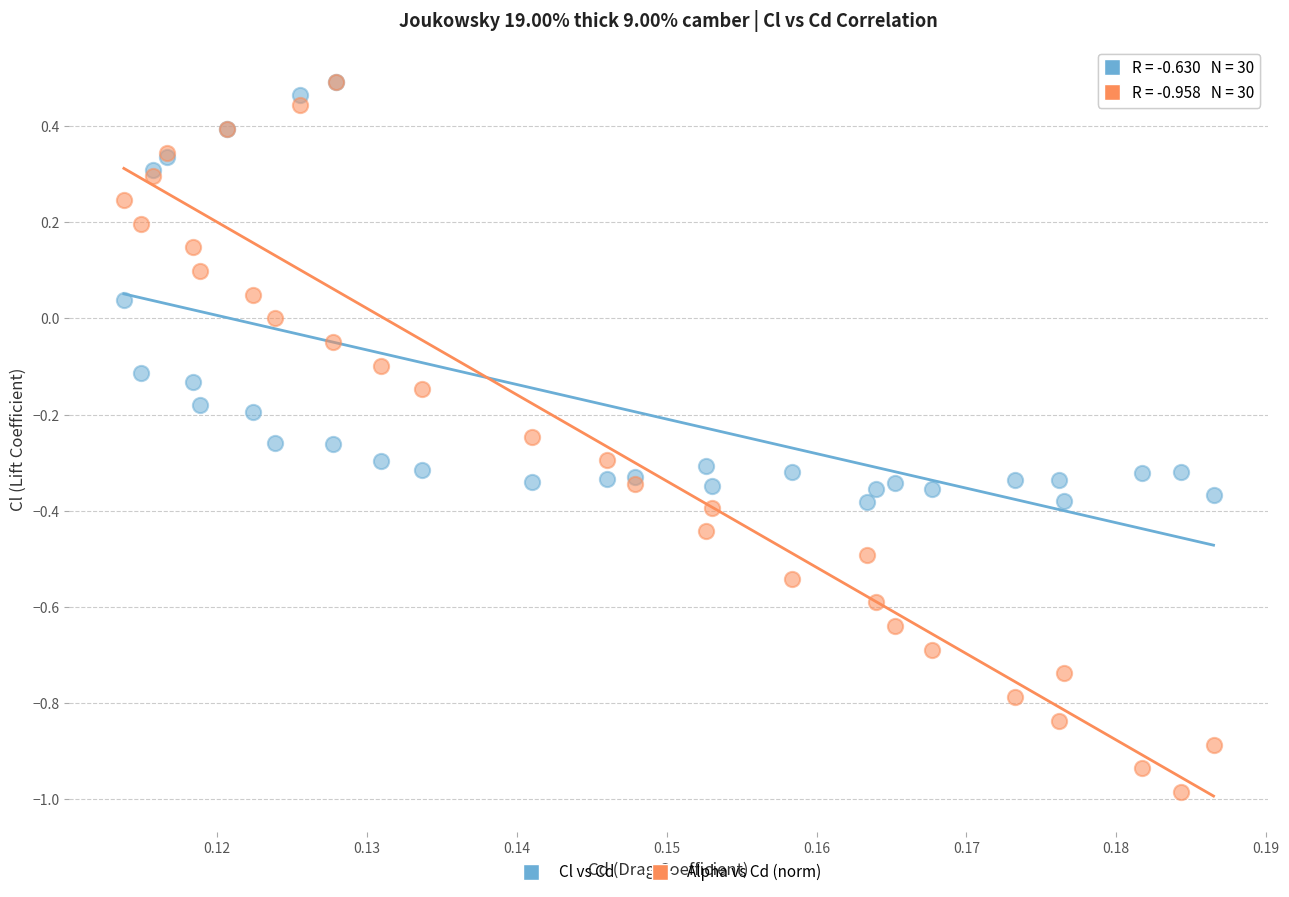

What are all the series names shown in the legend?

Cl vs Cd, Alpha vs Cd (norm)